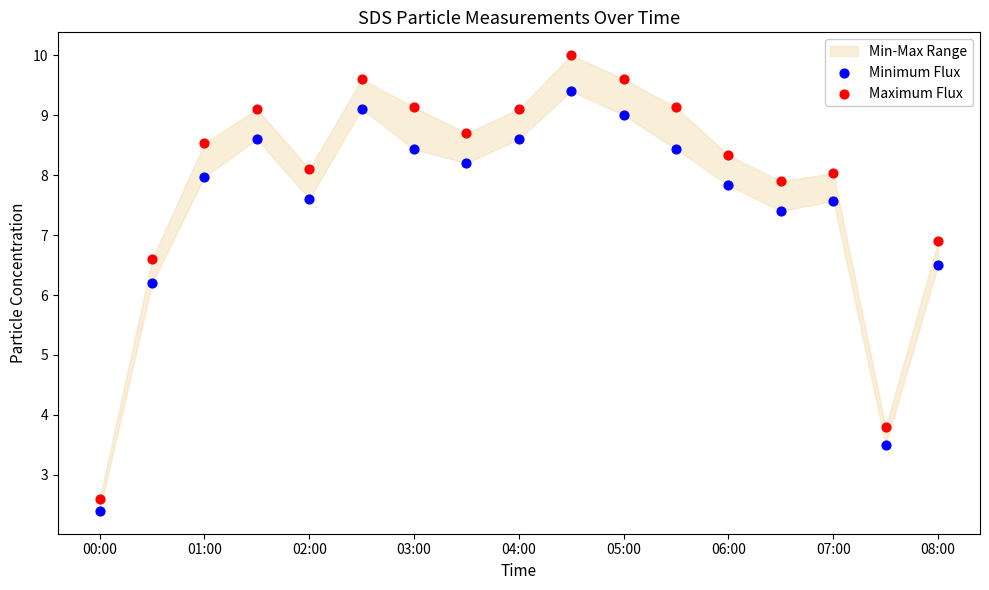

Which series reaches the maximum Y coordinate?

Maximum Flux